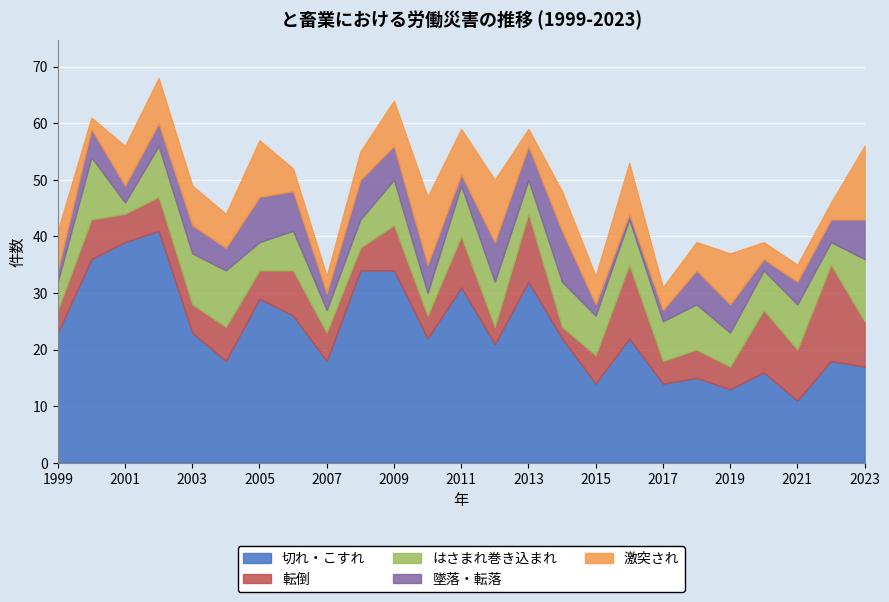

Where is the first local maximum for 転倒?

2000